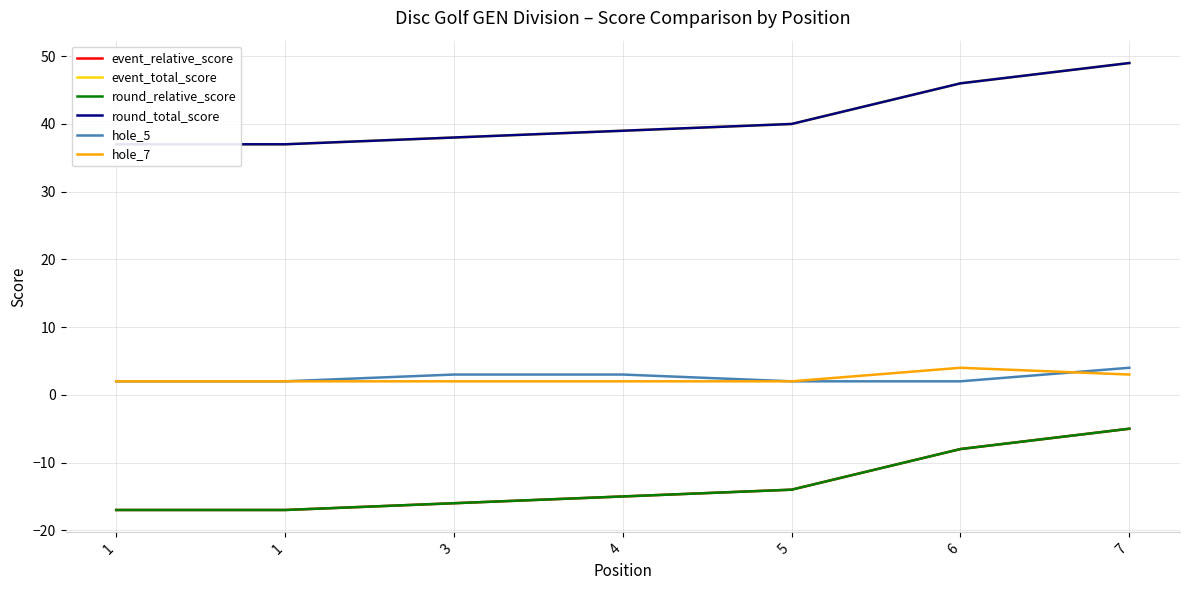

How many interior local peaks does the hole_7 series have?

1